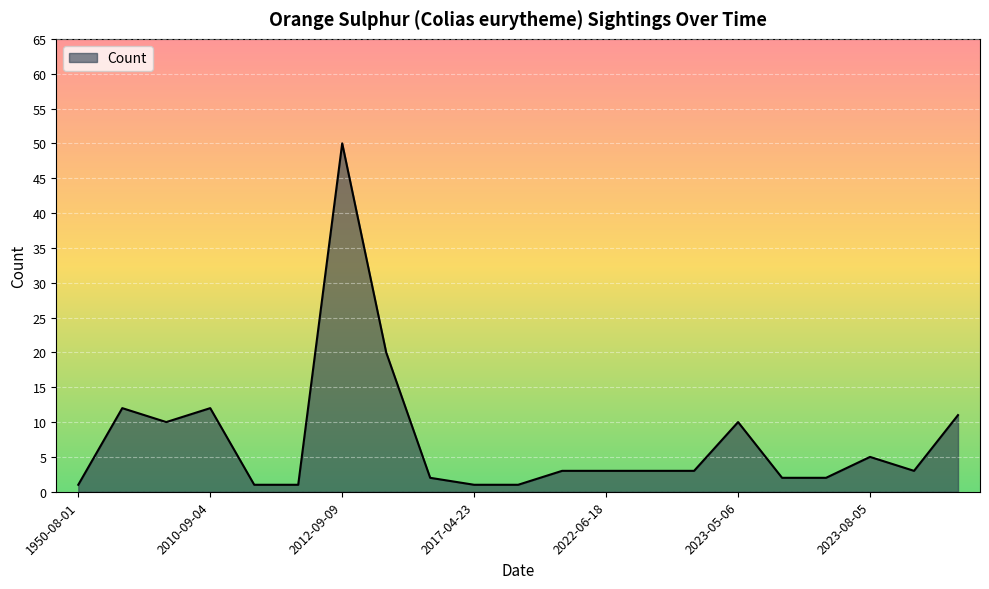

What is the maximum value shown in the chart?

50